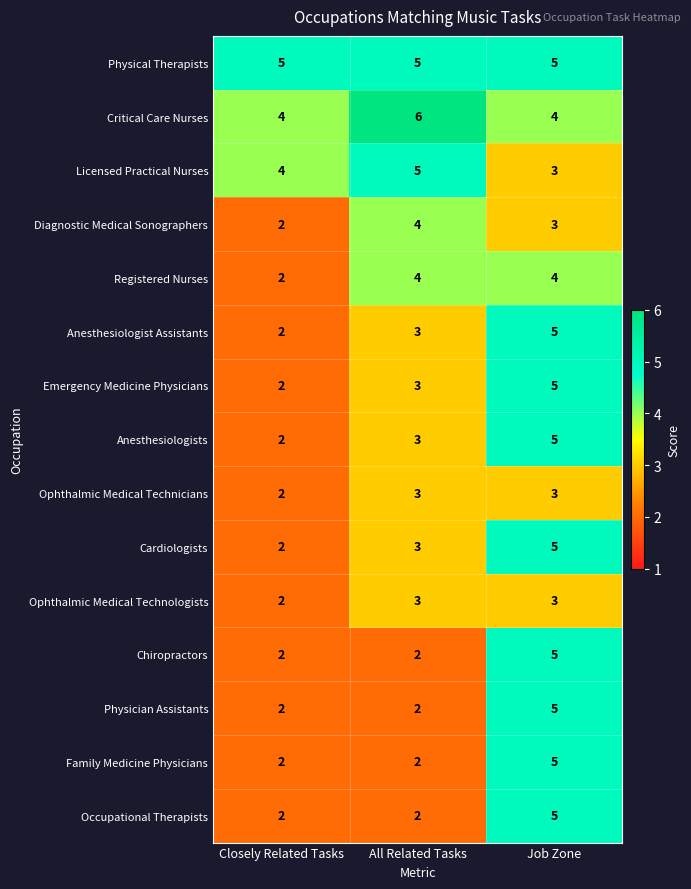

Rank the categories by Diagnostic Medical Sonographers value from highest to lowest.

All Related Tasks, Job Zone, Closely Related Tasks